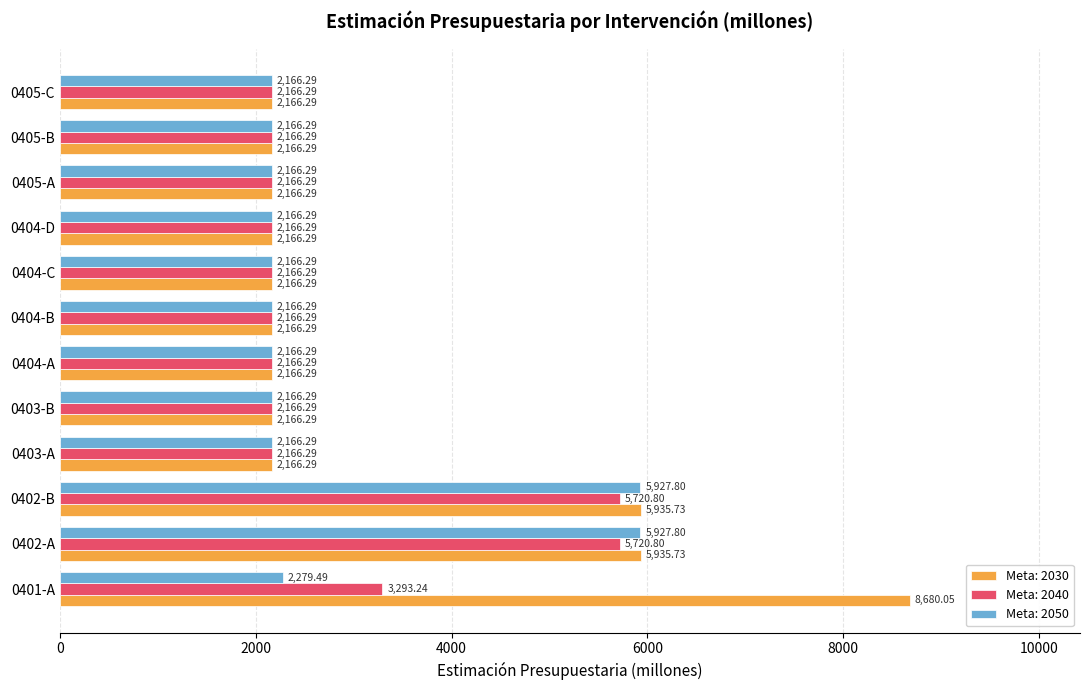

What is the sum of all Meta: 2050 values?

33631.7